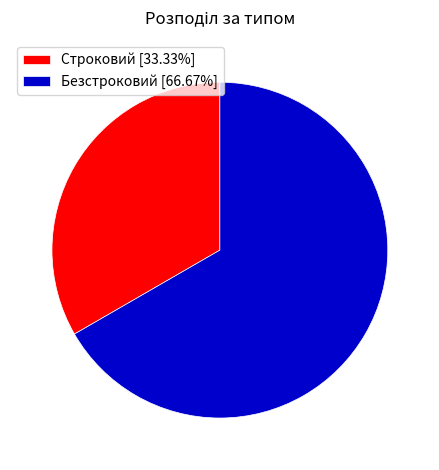

Rank the categories by value from highest to lowest.

Безстроковий, Строковий